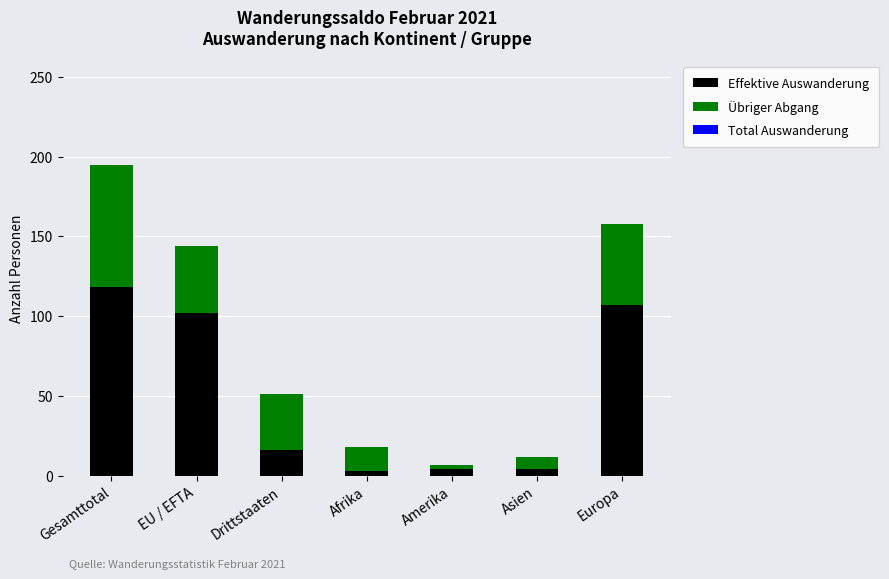

Are the bars horizontal?

No